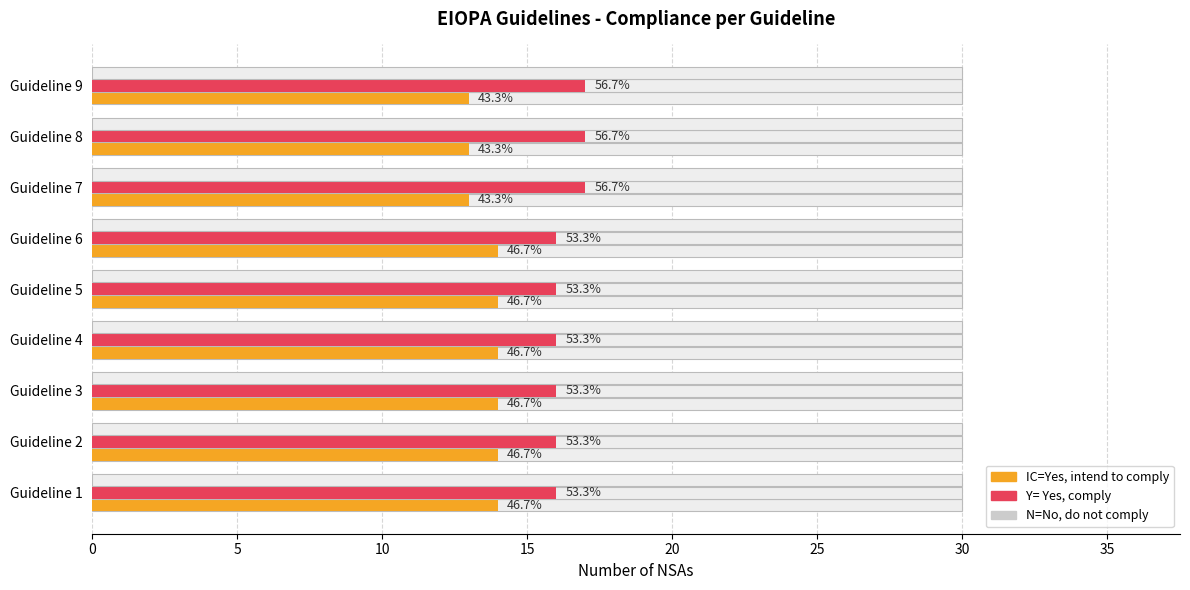

How many series are shown in this chart?

3